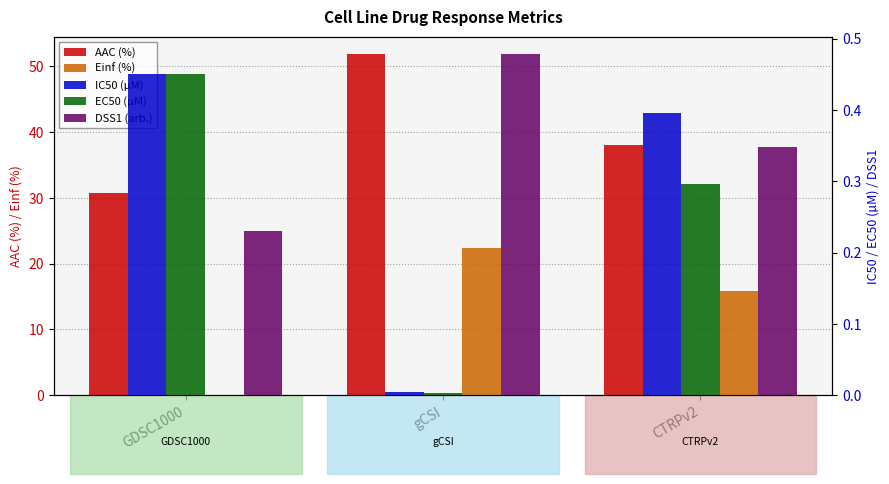

What are all the series names shown in the legend?

AAC (%), Einf (%), IC50 (µM), EC50 (µM), DSS1 (arb.)